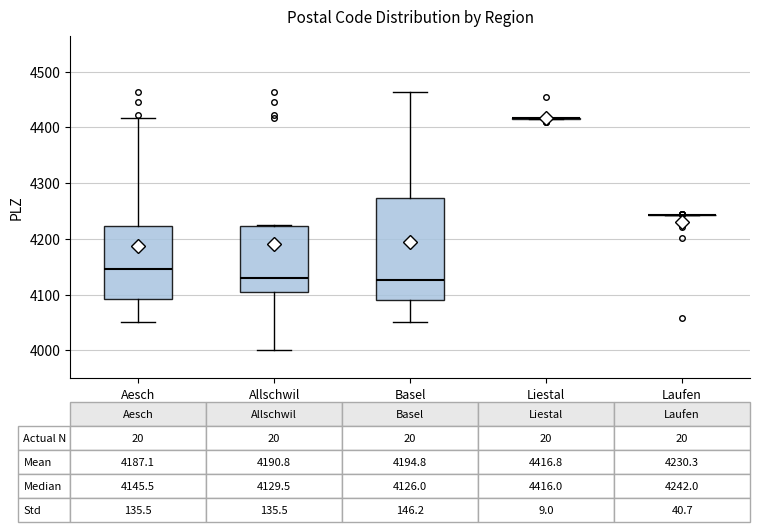

Which box is the tallest, from its lower edge to its upper edge?

Basel